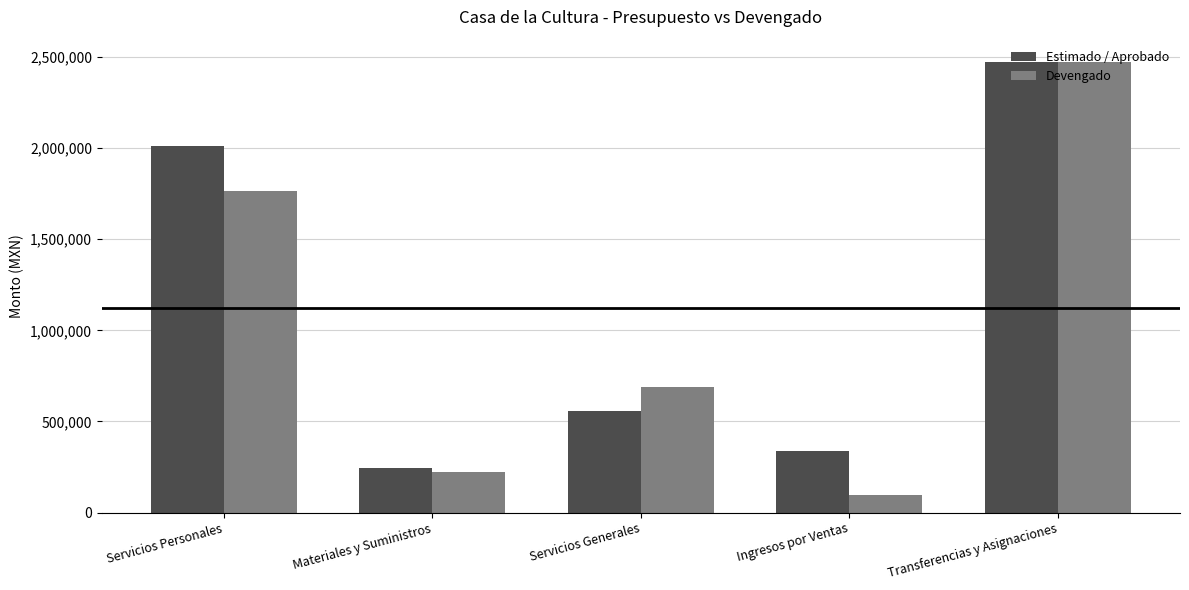

What is the total value across all series at Servicios Generales?

1243242.0